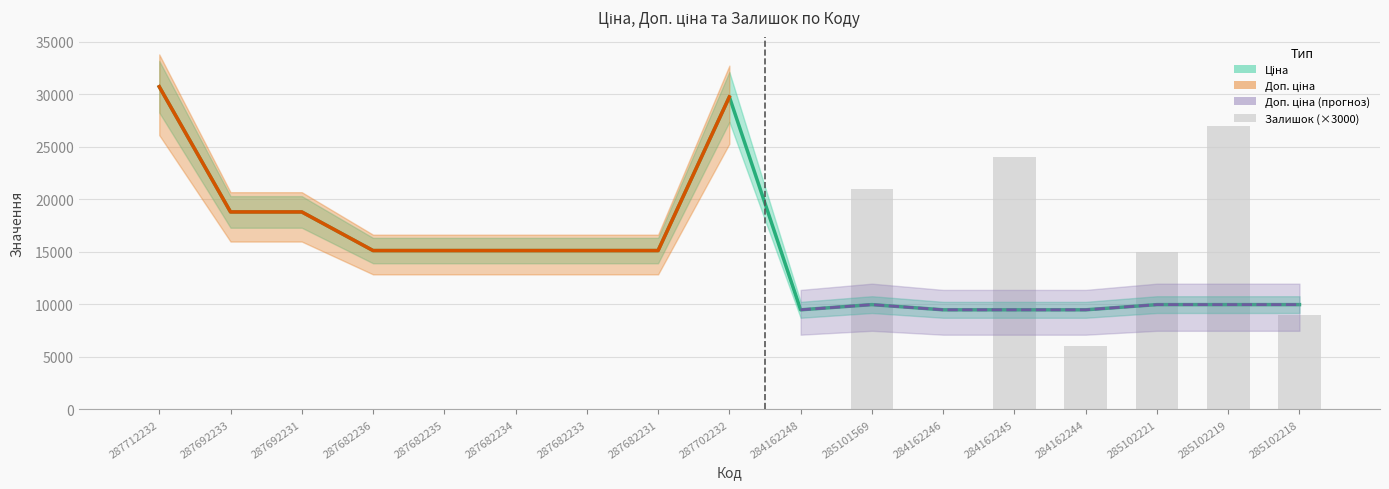

What is the difference between the Залишок values at 287682233 and 285102218?

9000.0